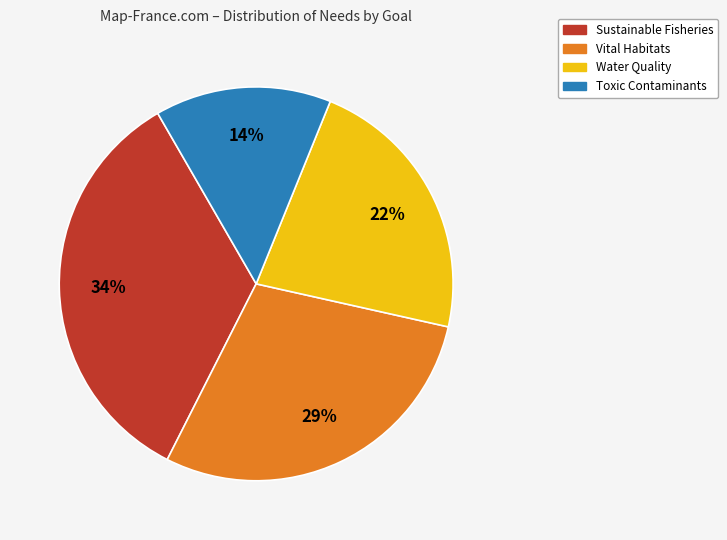

Is there any slice that represents more than half of the pie?

No